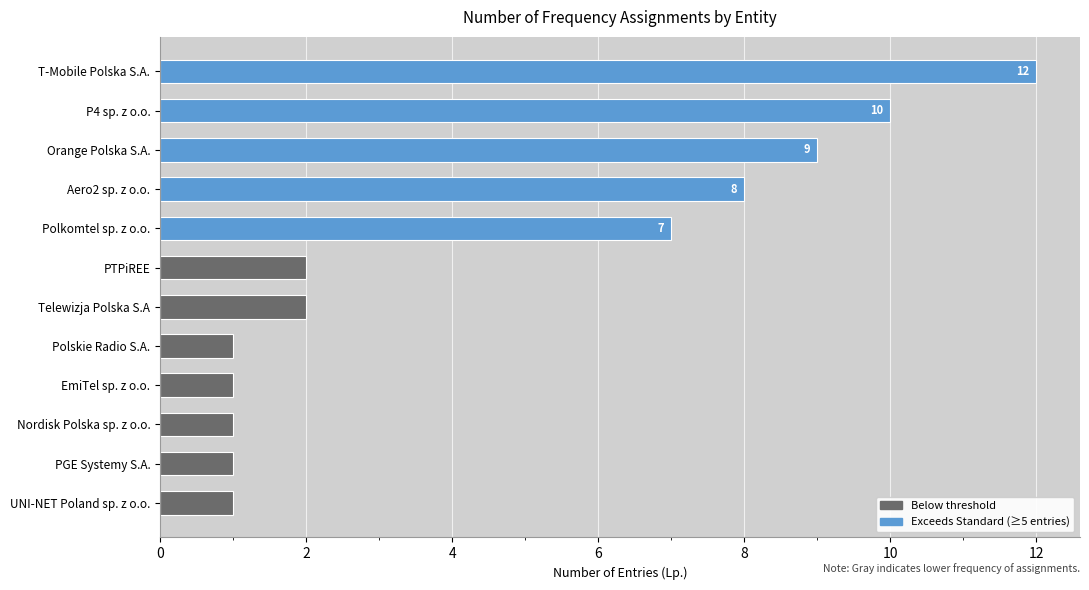

What is the average value?

5